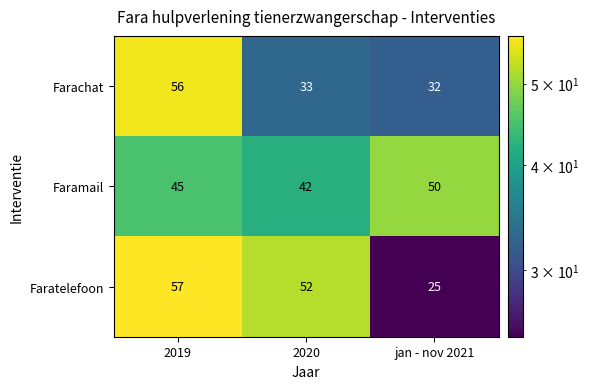

At how many categories does at least one series exceed 37?

3